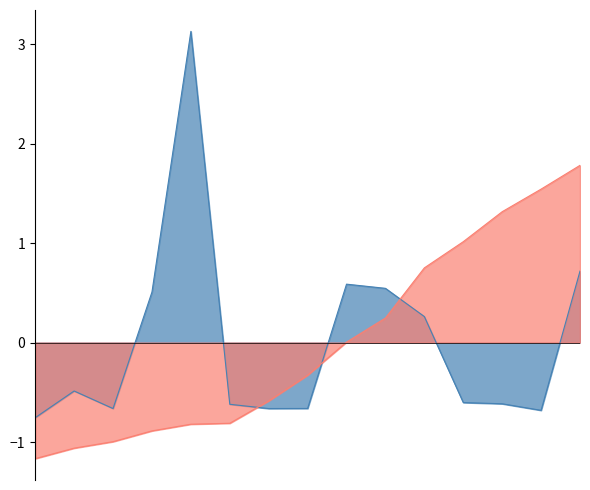

Which series has the largest range (max minus min)?

Total Harga (normalized)